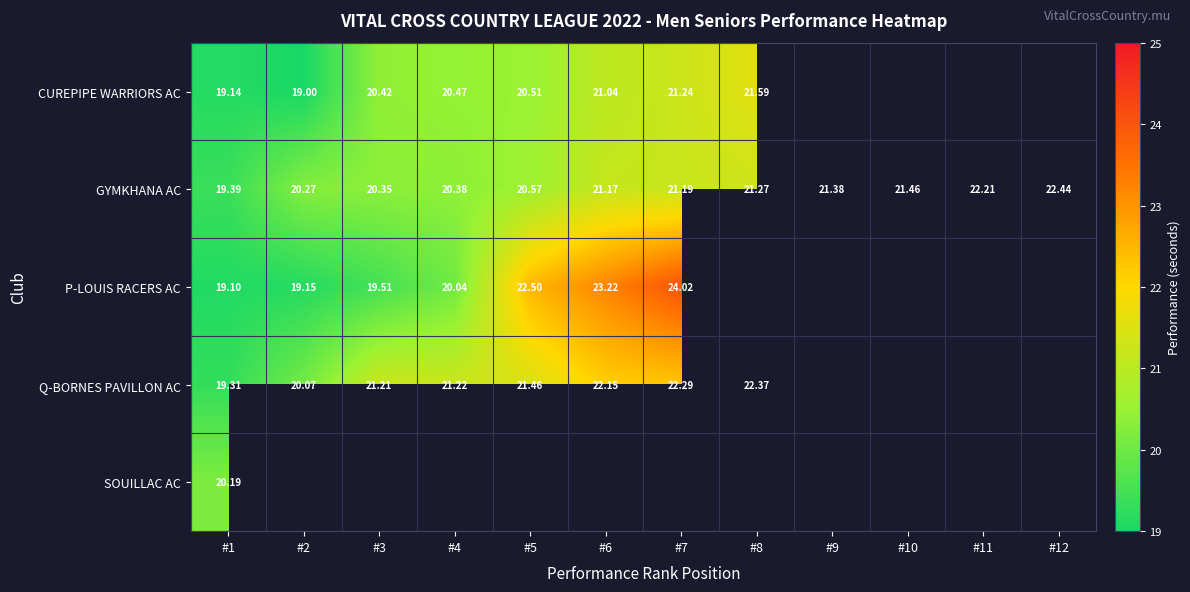

Is the value of P-LOUIS RACERS AC at #6 greater than the value of Q-BORNES PAVILLON AC at #5?

Yes